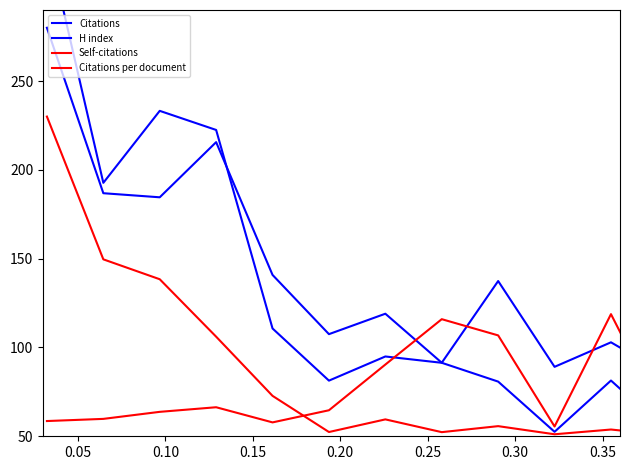

What is the maximum value for Self-citations?

230.0